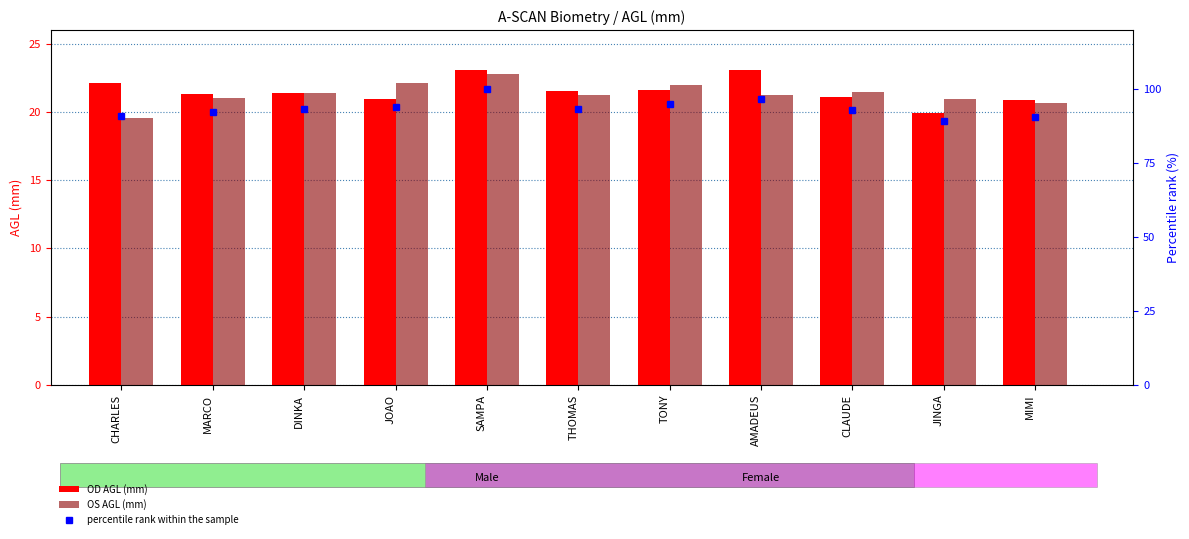

Reading left to right, what are all the values shown in this chart?

OD A-SCAN AGL (mm): 22.1	21.3	21.4	20.9	23.1	21.5	21.6	23.1	21.1	19.9	20.9
OS A-SCAN AGL (mm): 19.5	21.0	21.4	22.1	22.8	21.2	22.0	21.2	21.4	21.0	20.6
percentile rank within the sample: 90.9	92.4	93.4	93.9	100.0	93.3	95.1	96.7	92.9	89.3	90.6